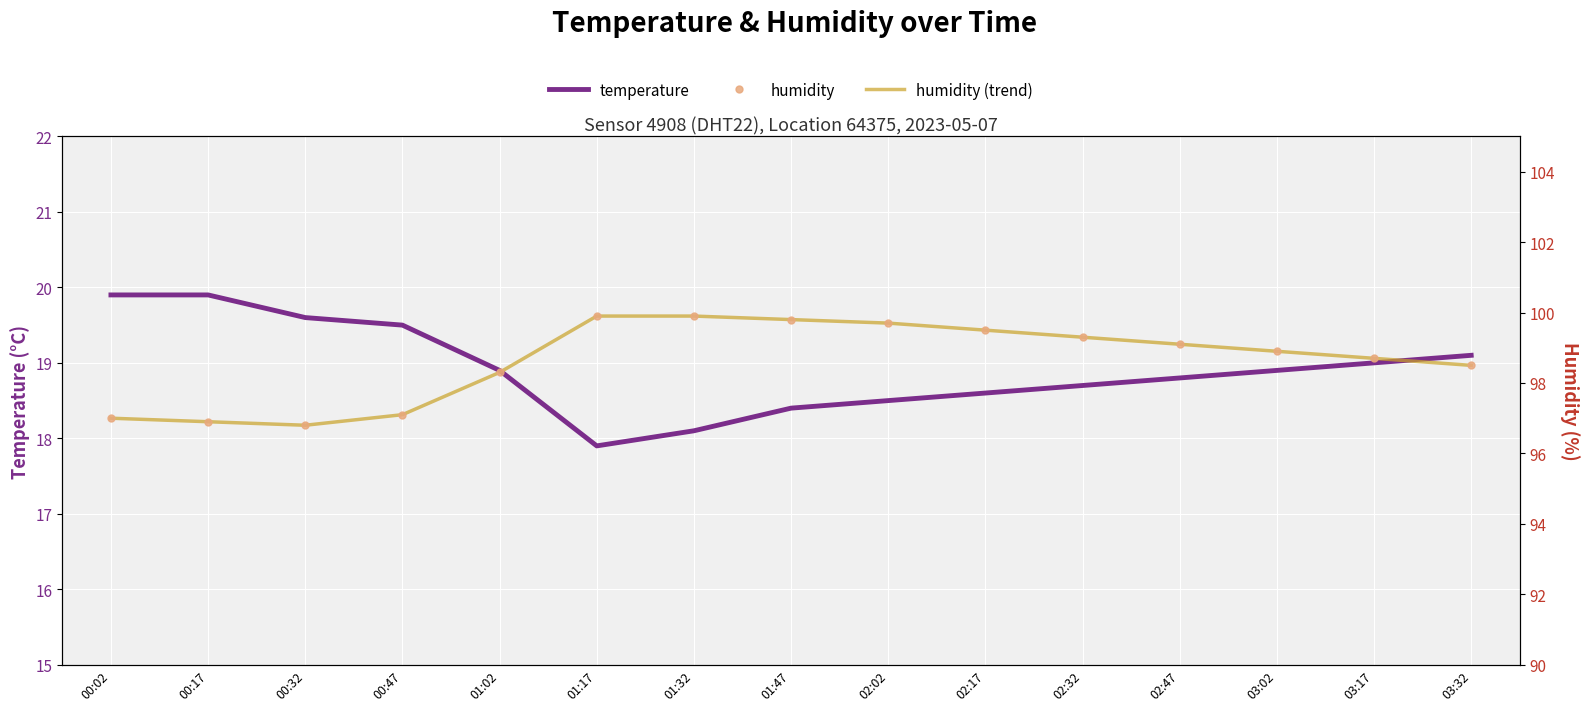

Which category has the lowest value in the temperature series?

01:17